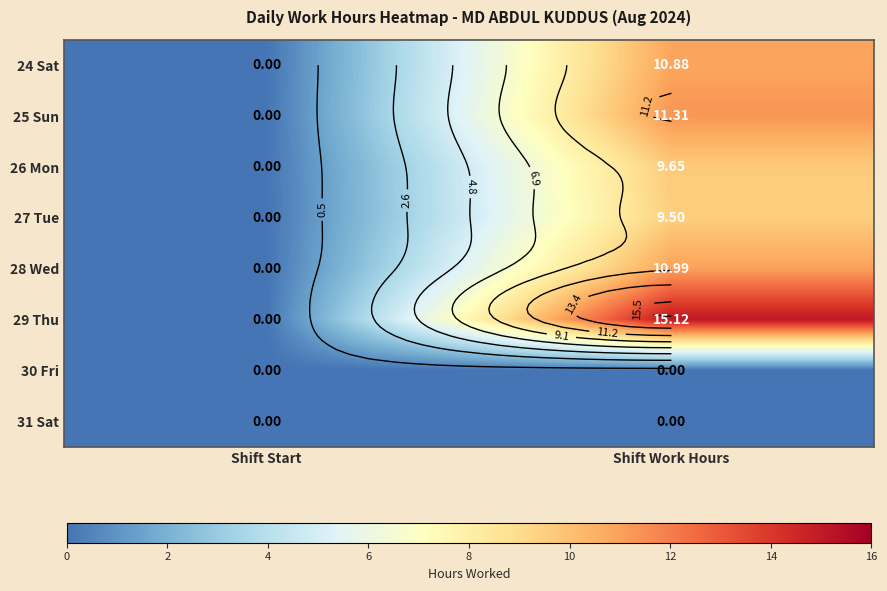

Count the number of data series in this chart.

8